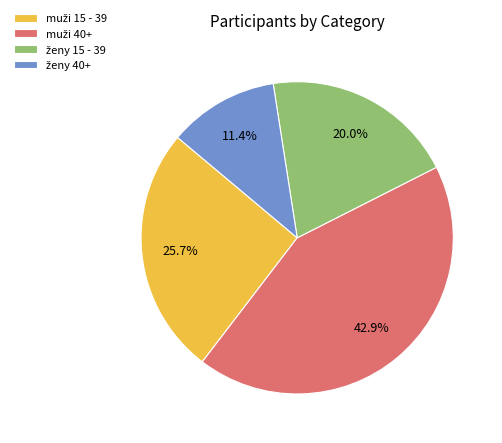

Is there any slice that represents more than half of the pie?

No